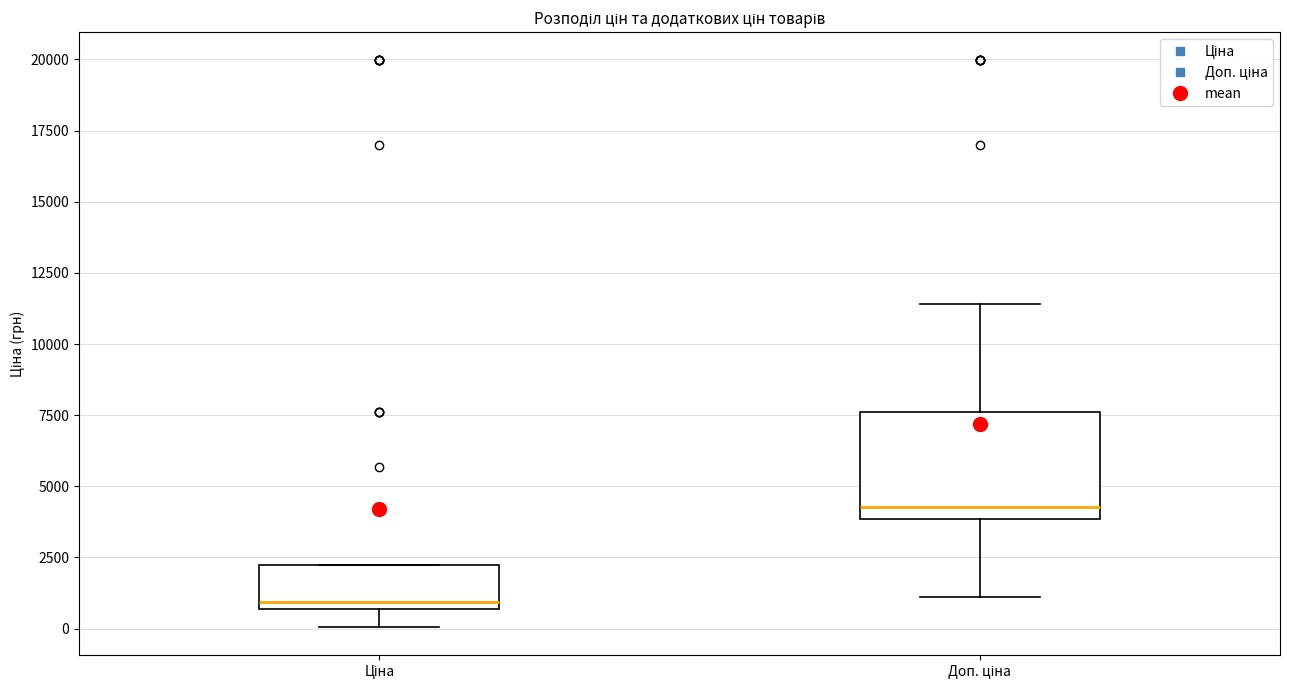

Reading left to right, read every box against the y-axis: the position of its median line, the range the box covers, and the ends of its whiskers. The values are not printed on the chart, so give them approximately, as read against the axis.

Ціна: median 1000, box 500 to 2000, whiskers 0 to 2000
Доп. ціна: median 4500, box 4000 to 7500, whiskers 1000 to 11500